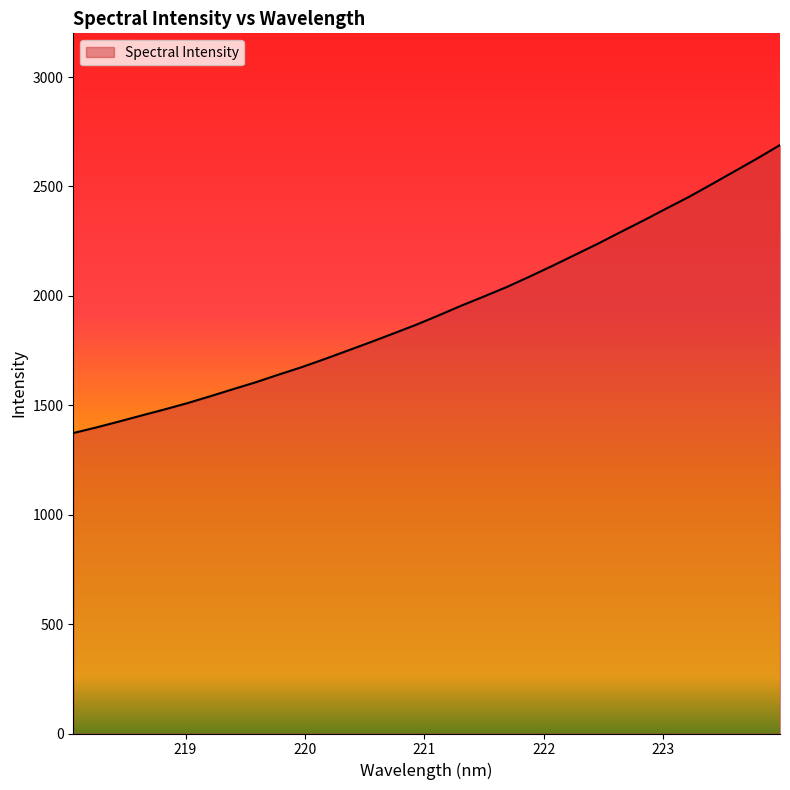

What is the difference between the maximum and minimum values?

1316.4